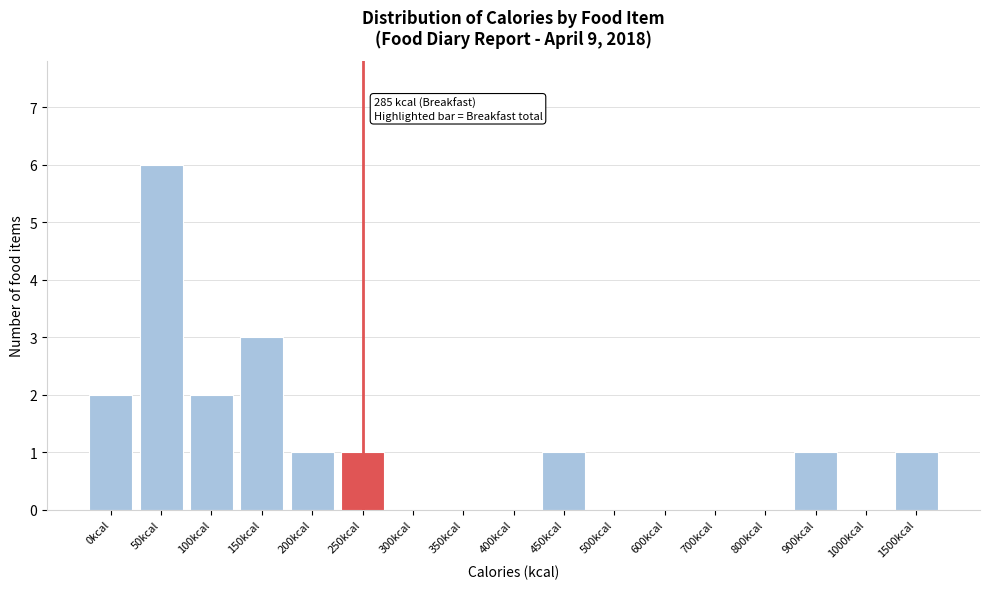

Reading right to left, what are all the values shown in this chart?

1500kcal=1	1000kcal=0	900kcal=1	800kcal=0	700kcal=0	600kcal=0	500kcal=0	450kcal=1	400kcal=0	350kcal=0	300kcal=0	250kcal=1	200kcal=1	150kcal=3	100kcal=2	50kcal=6	0kcal=2